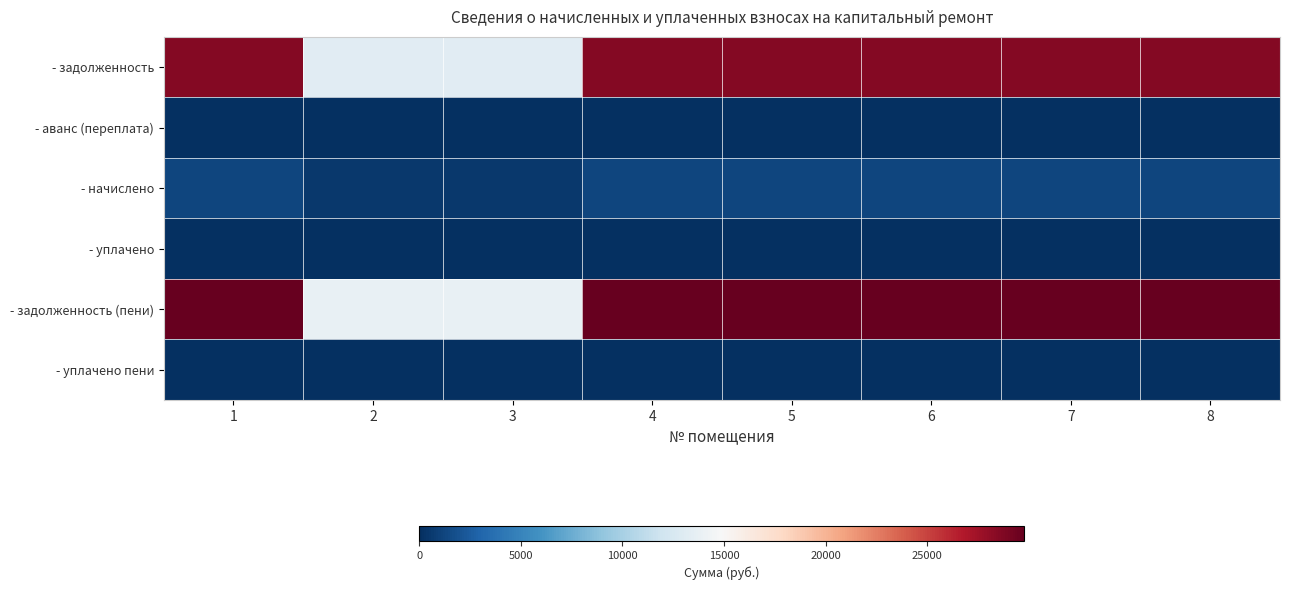

At how many categories does at least one series exceed 13821?

6